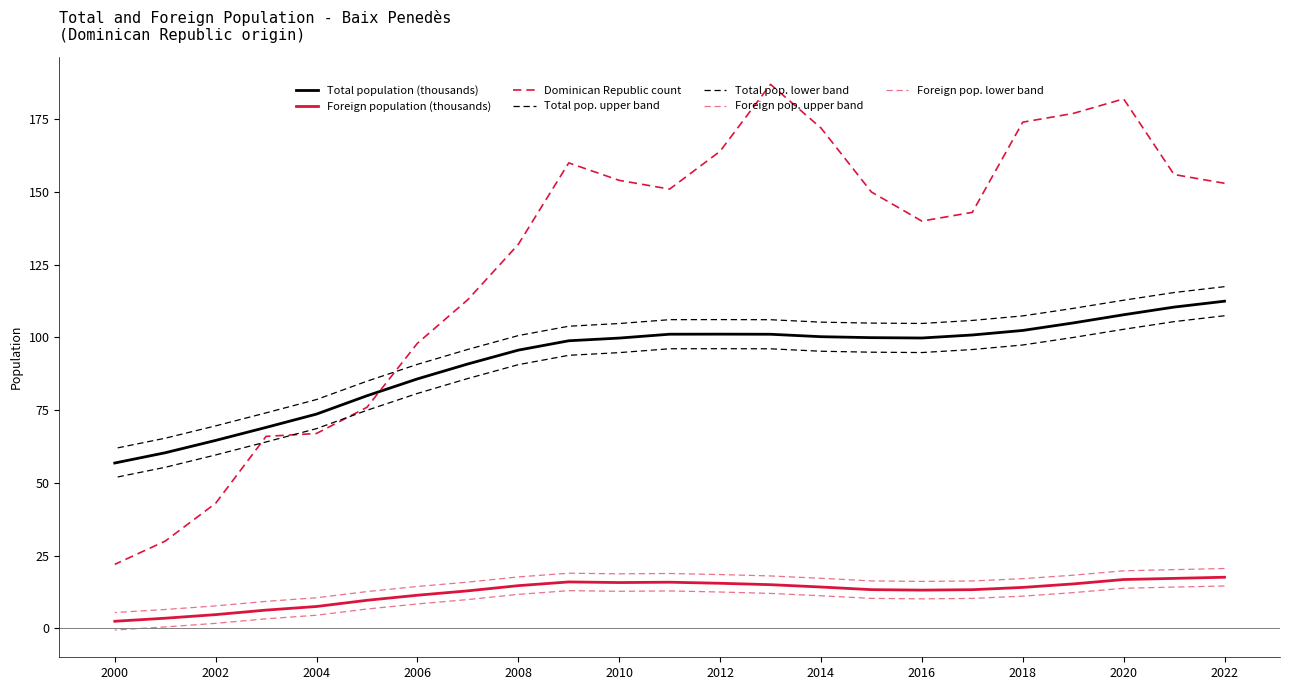

Is it true that Total population equals 161.6 at 2014?

False